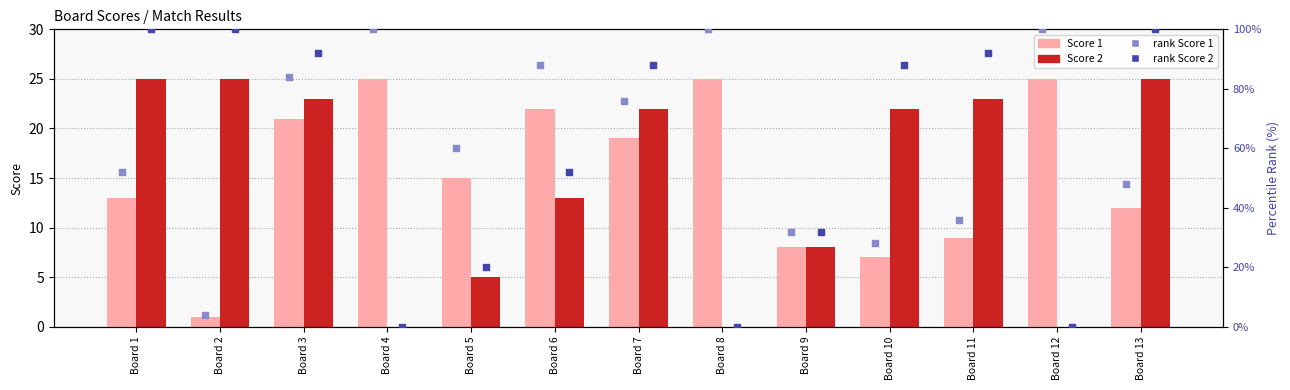

Is the value of rank Score 2 at Board 11 greater than the value of Score 1 at Board 5?

Yes